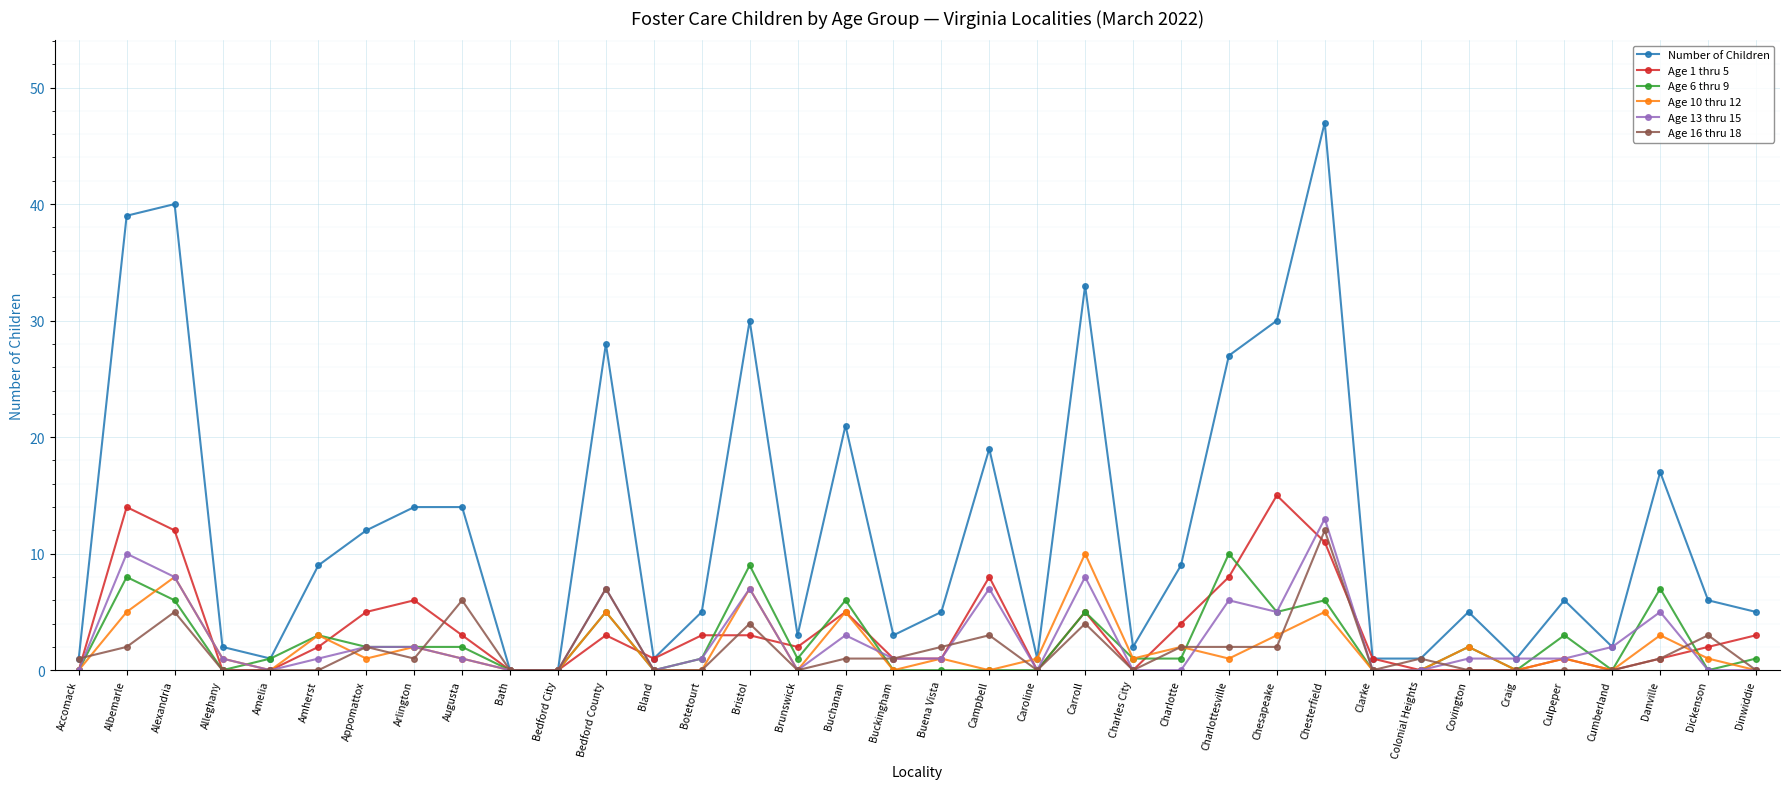

How many distinct data groups are displayed?

6